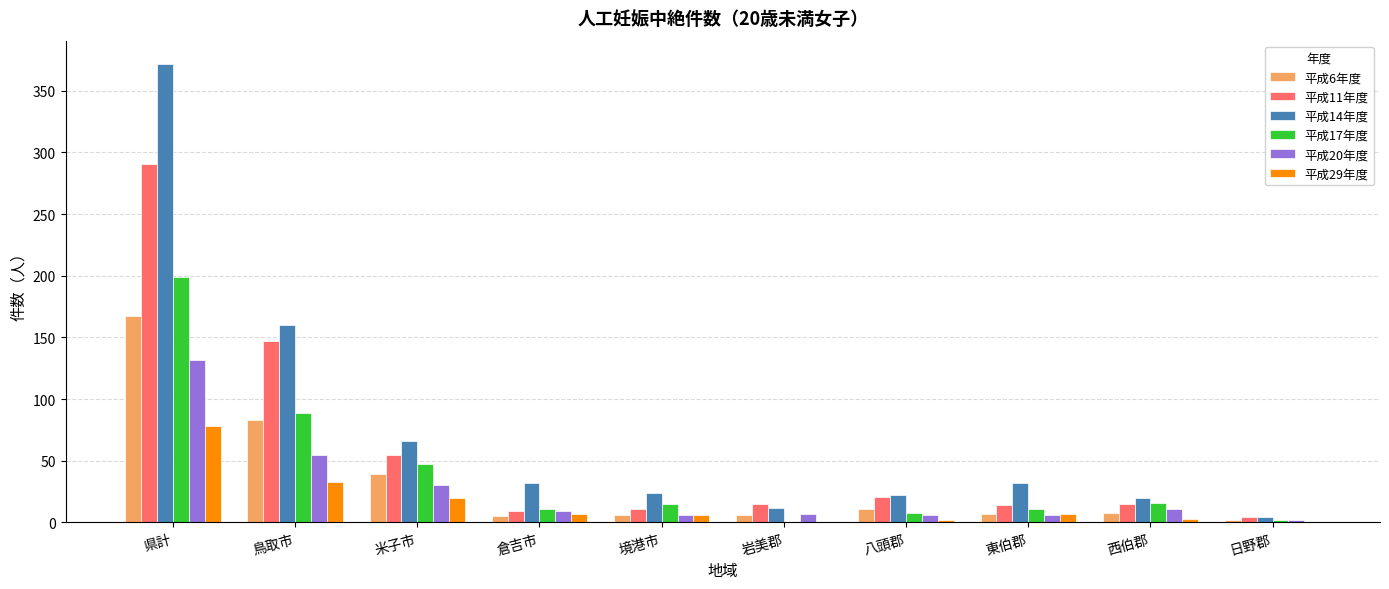

True or false: 平成14年度 has a value of 372 at 県計.

True